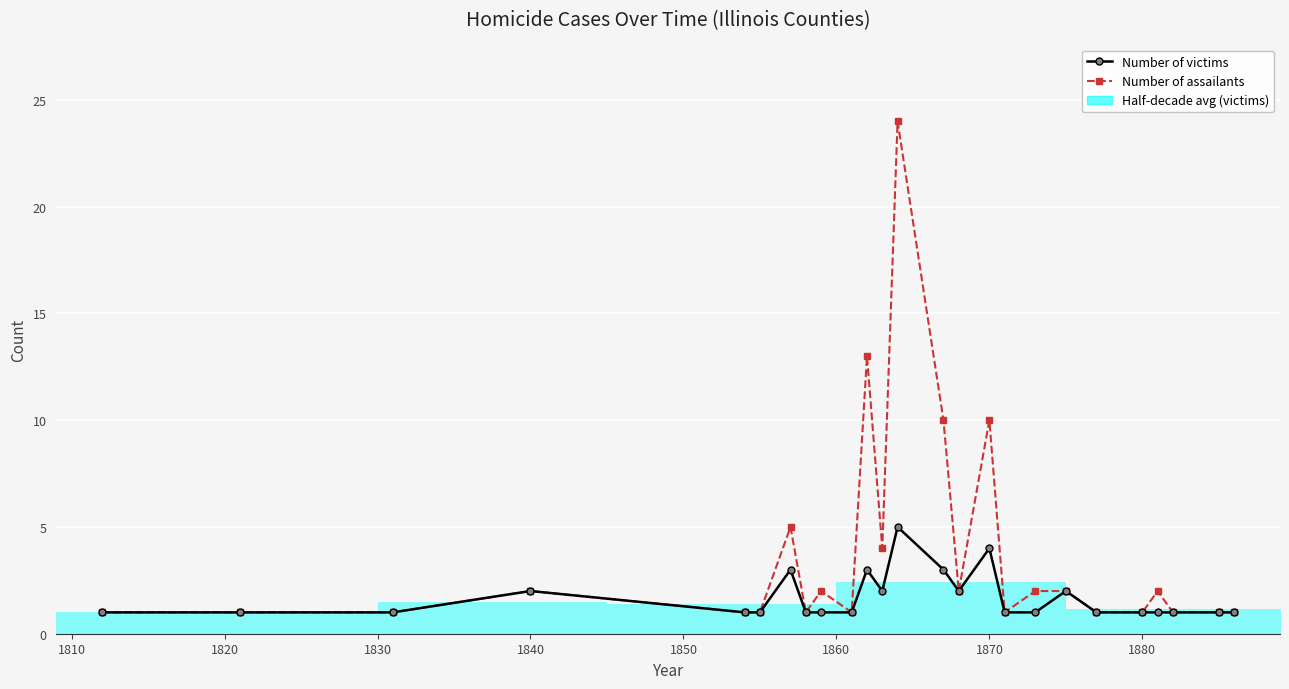

What is the total value across all series at 1880?

2